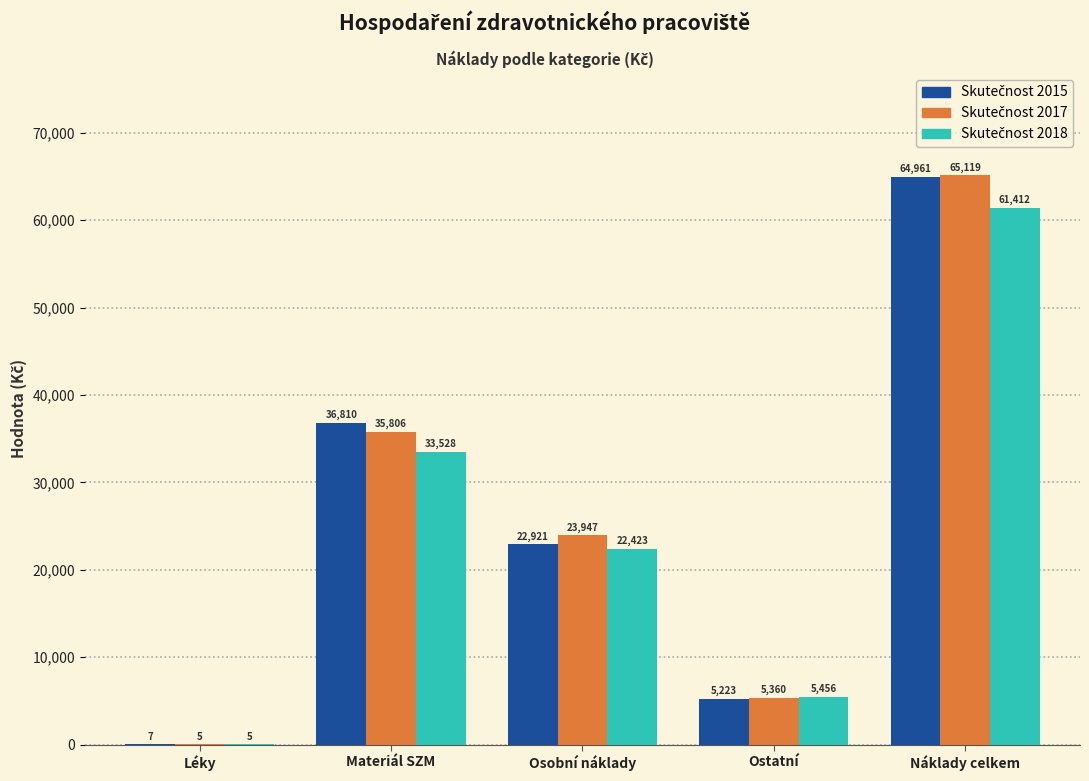

What is the maximum value shown in the chart?

65118.6